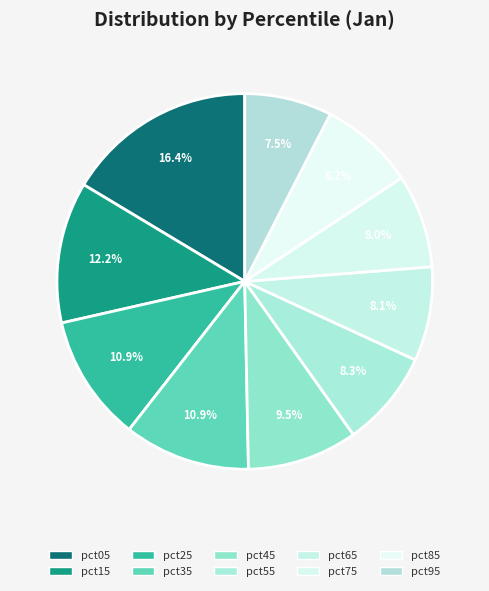

Is the sum of pct25 and pct95 greater than half?

No